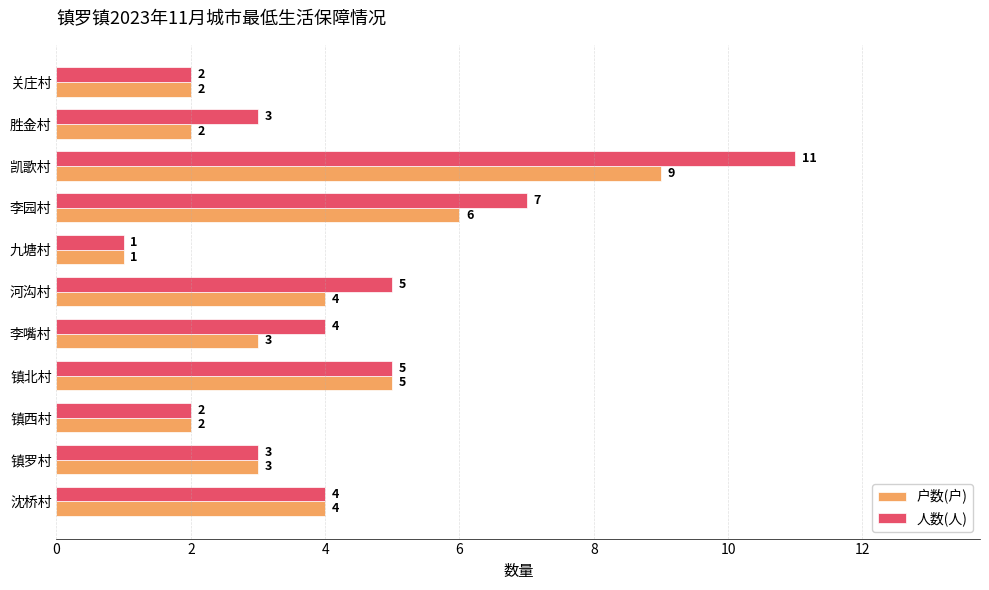

What is the lowest value of the 户数(户) series?

1